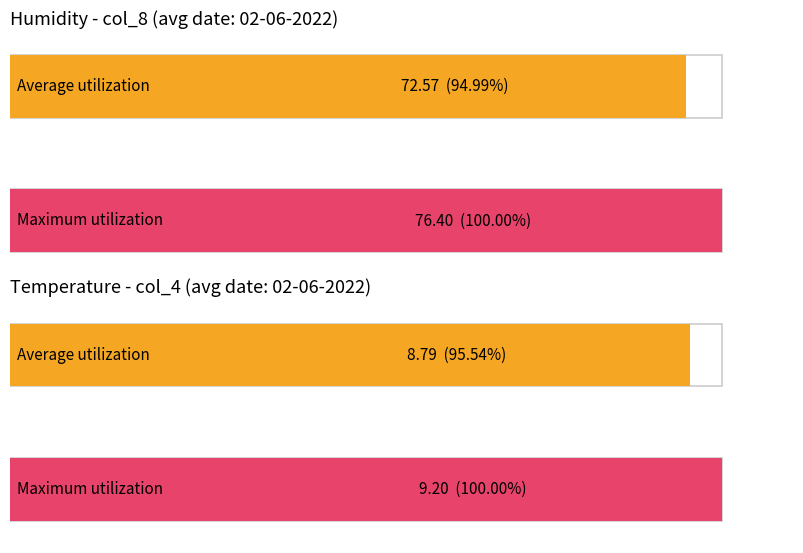

What are all the series names shown in the legend?

Average utilization, Maximum utilization